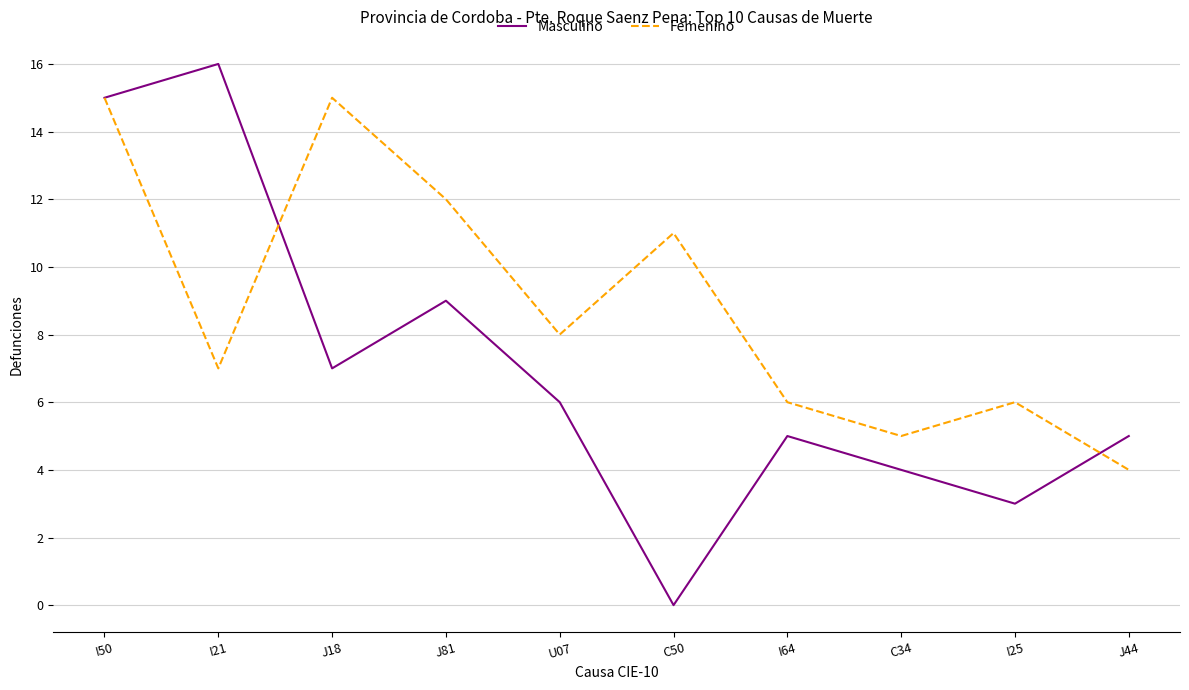

Is this an area chart (filled region under the line)?

No